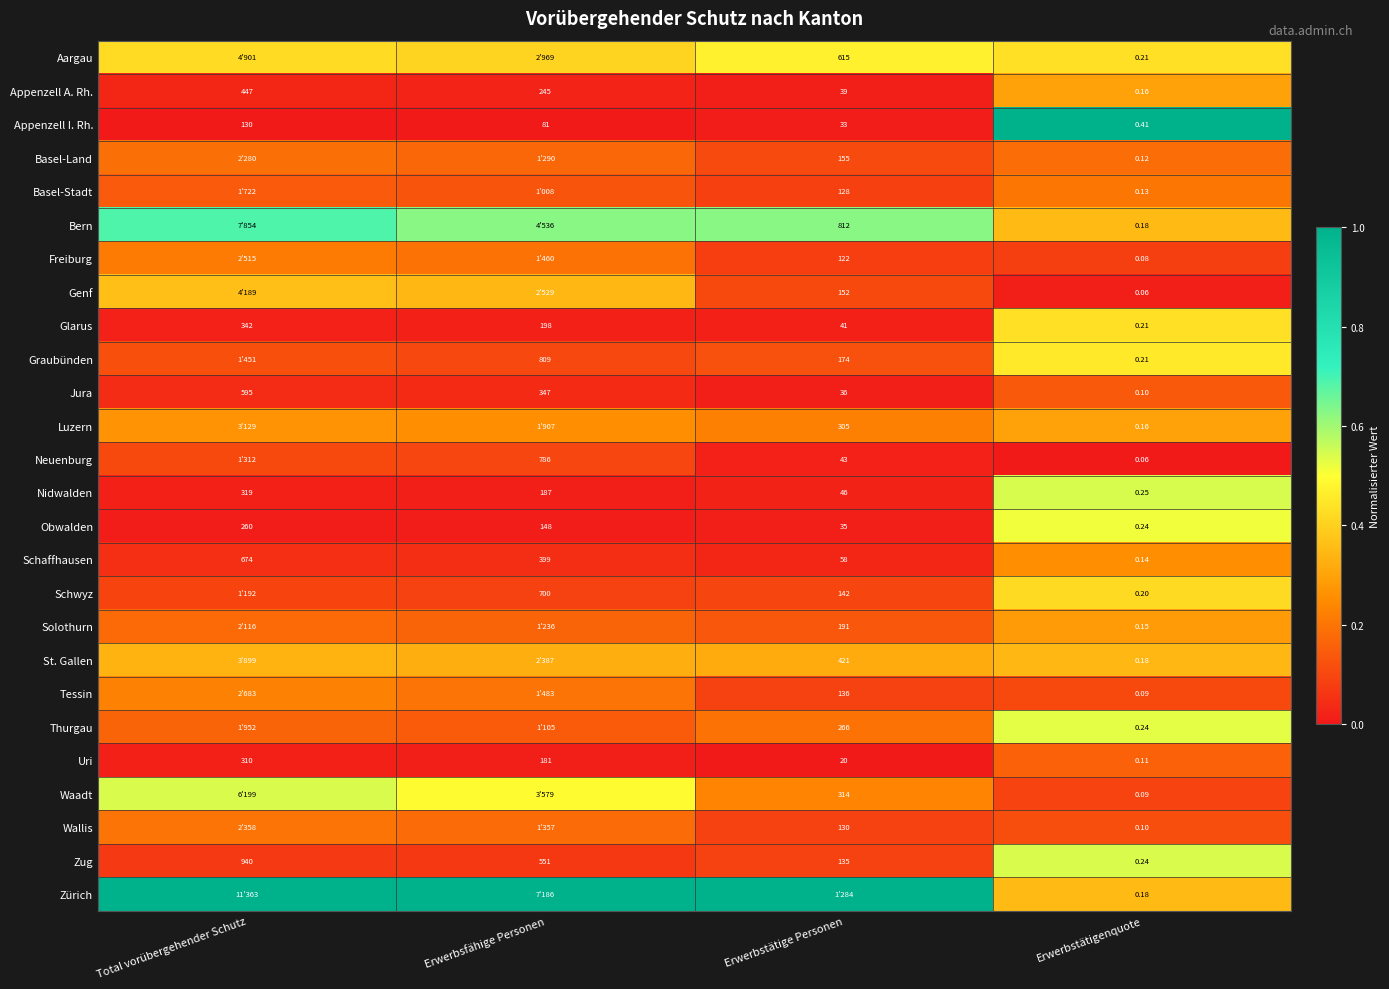

The Obwalden series shows 0.0 at Erwerbsfähige Personen. True or false?

False